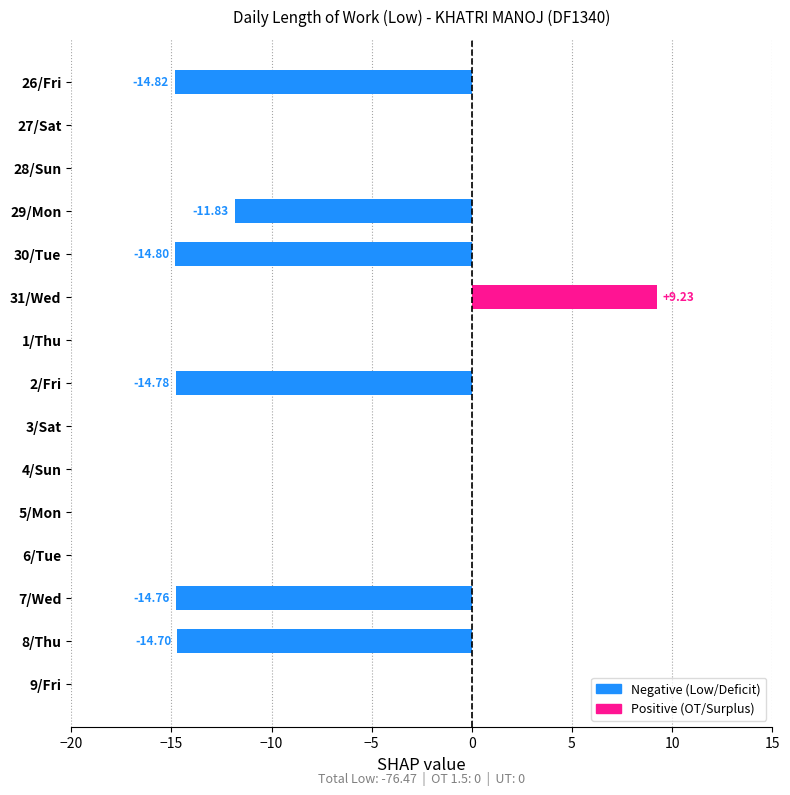

What is the sum of all values?

-76.5